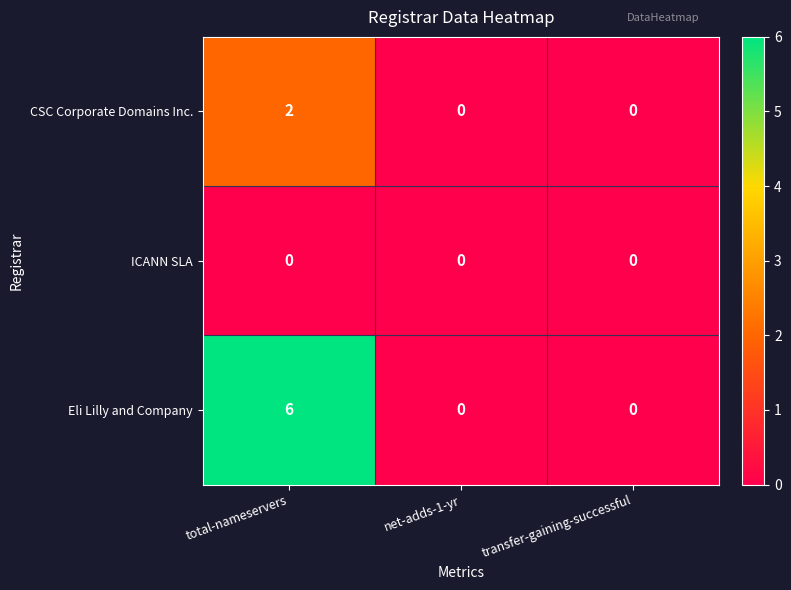

Reading right to left, what are all the values shown in this chart?

CSC Corporate Domains Inc.: transfer-gaining-successful=0	net-adds-1-yr=0	total-nameservers=2
ICANN SLA: transfer-gaining-successful=0	net-adds-1-yr=0	total-nameservers=0
Eli Lilly and Company: transfer-gaining-successful=0	net-adds-1-yr=0	total-nameservers=6